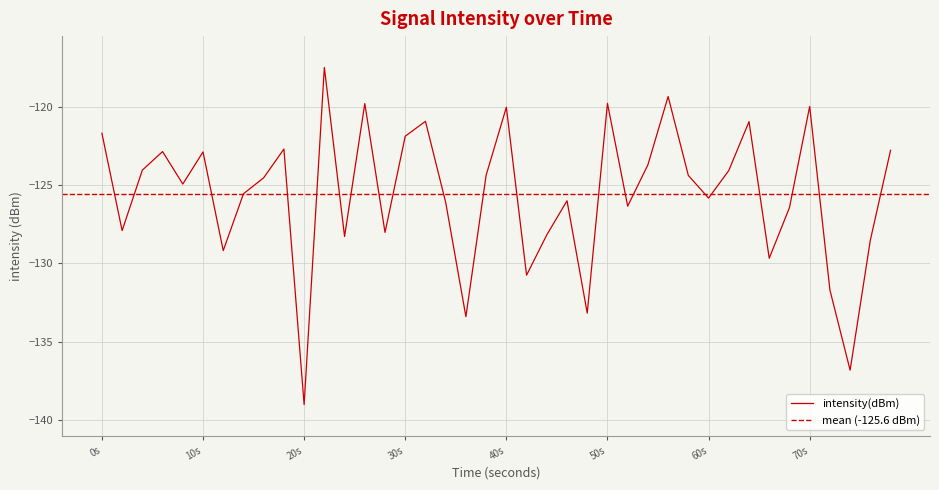

The value of intensity(dBm) at 40s is -120.0. True or false?

True